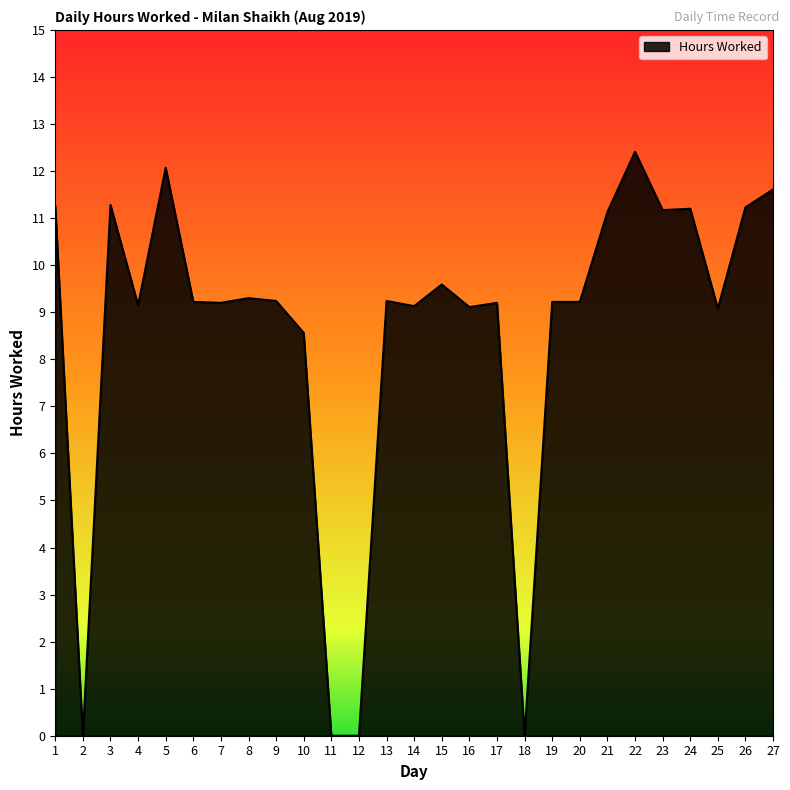

Between 18 and 4, which is larger?

4